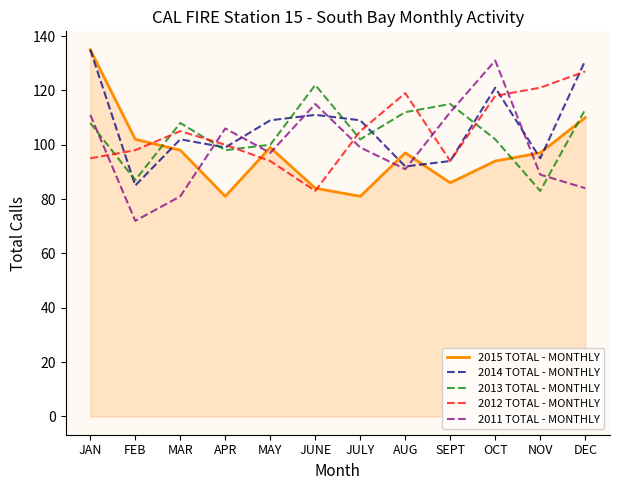

Count the number of data series in this chart.

5